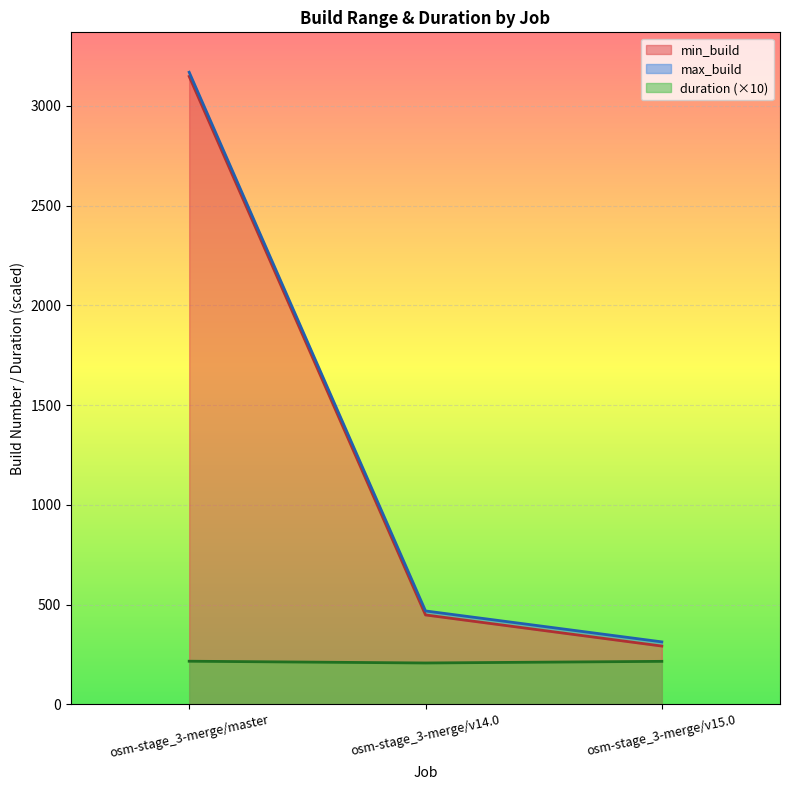

How many values in the duration series exceed 215?

2